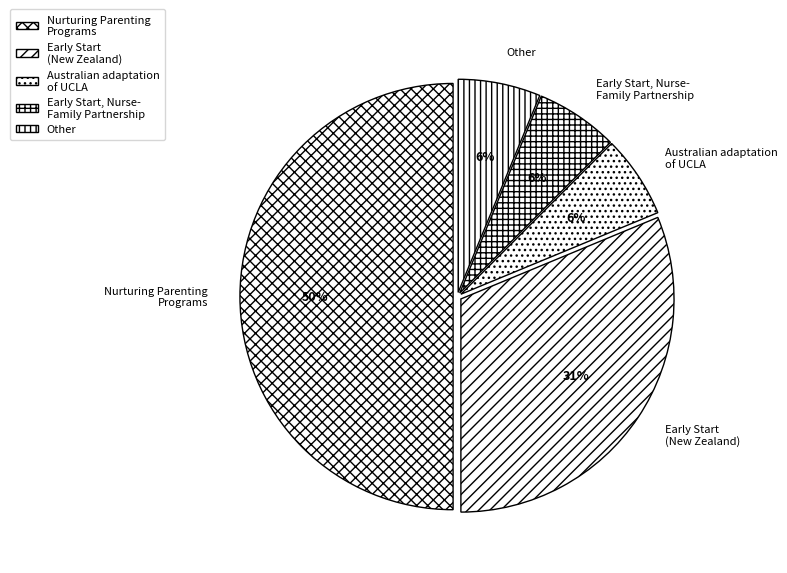

To the nearest percent, what is the difference between the largest and smallest slice percentages?

44%